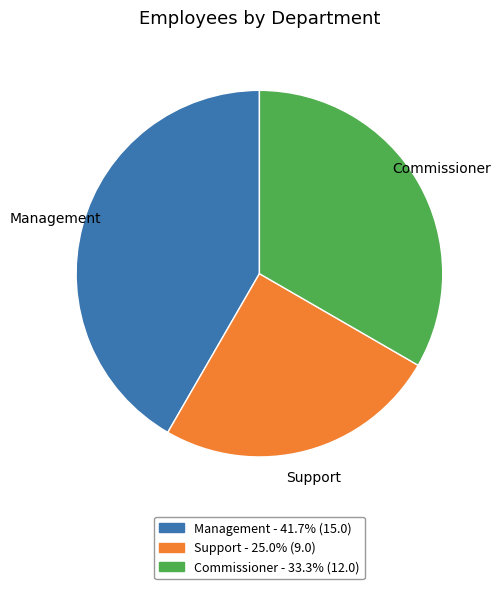

Combined, do Management and Commissioner account for over 50%?

Yes